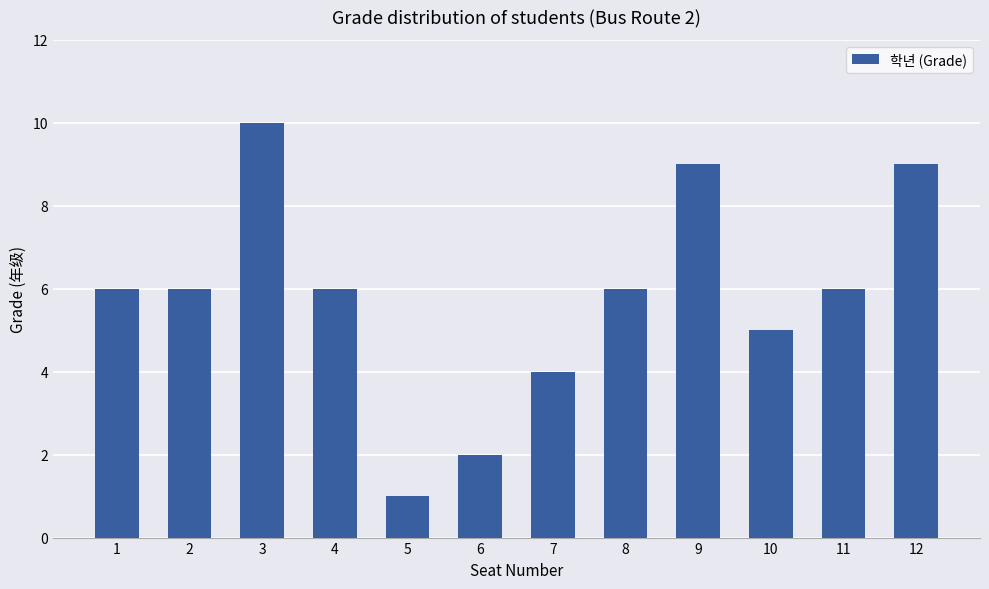

What is the value of the 8th bar from the left?

6